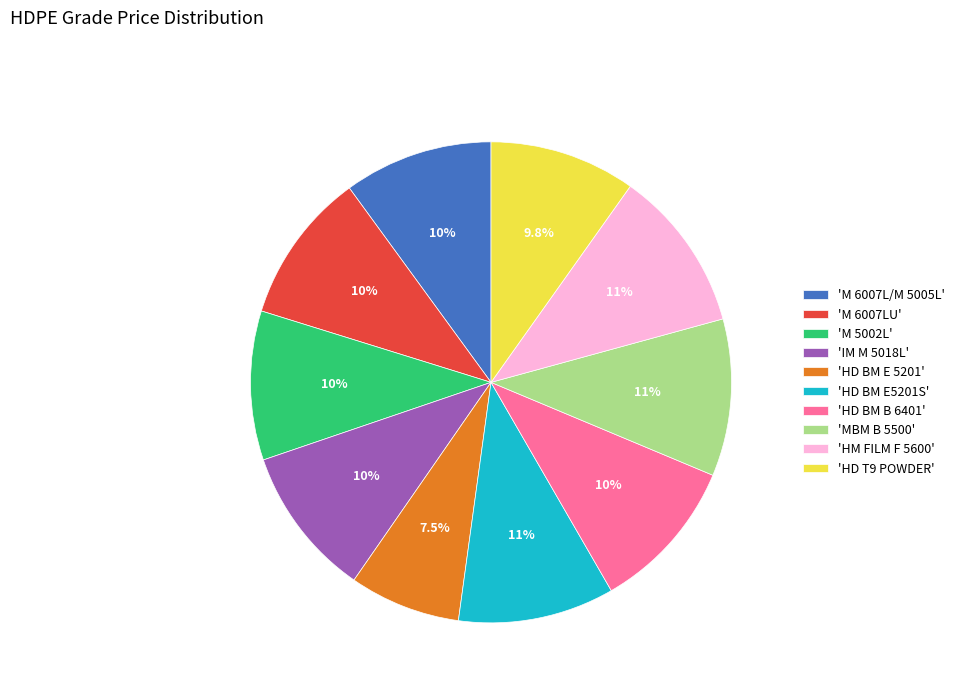

Does 'HD BM E5201S' represent more than half of the total?

No